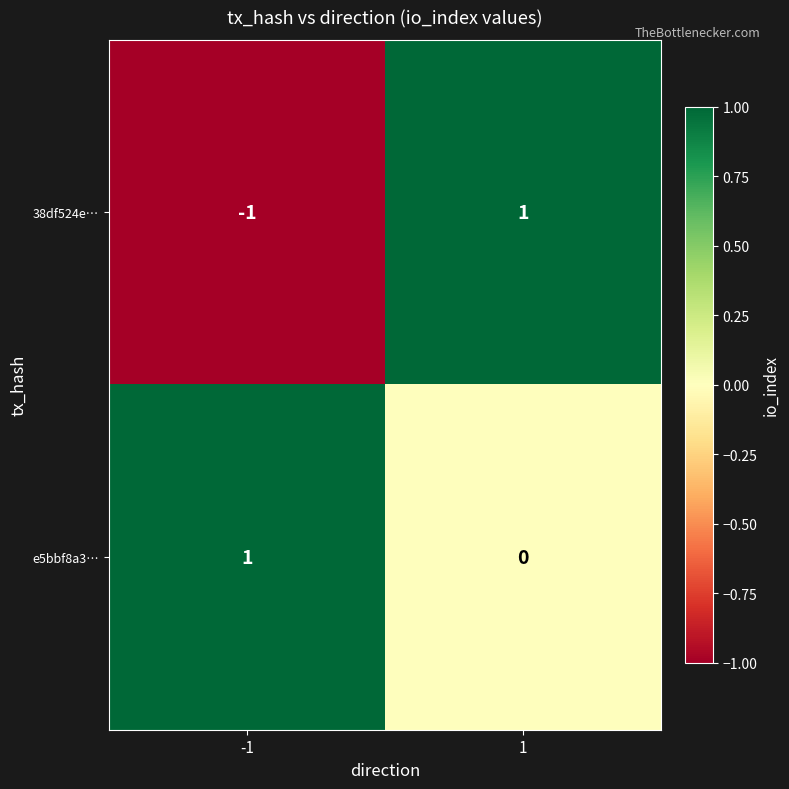

At how many categories does at least one series exceed 0?

2